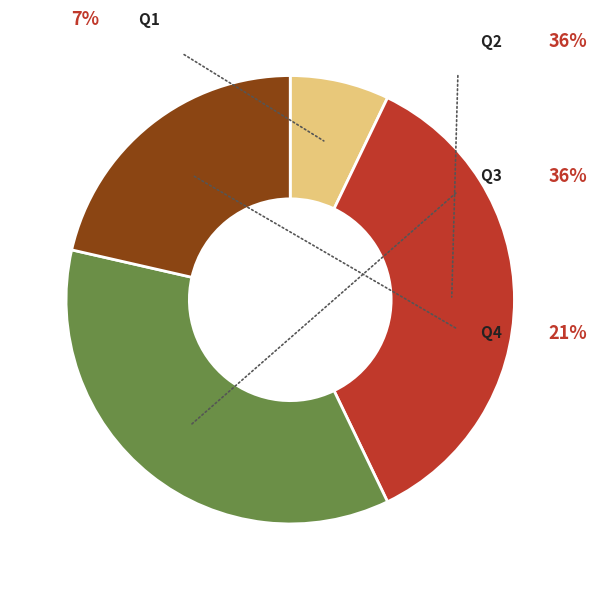

Does Q2 represent more than half of the total?

No